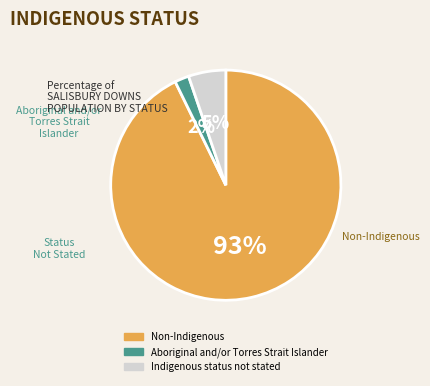

Which has a higher value, Aboriginal and/or Torres Strait Islander or Non-Indigenous?

Non-Indigenous